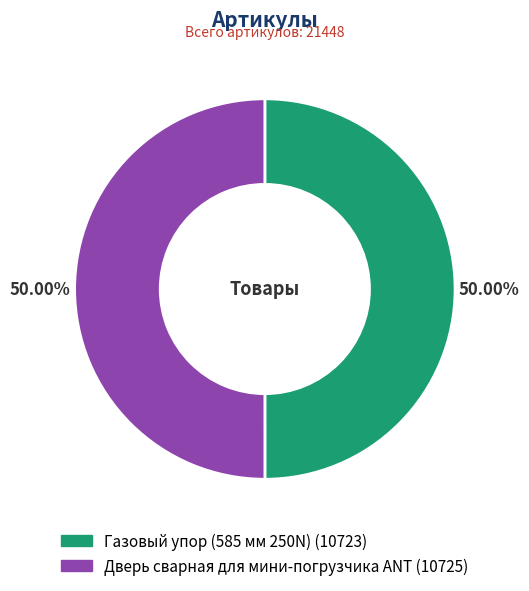

What is the ratio of the value at Газовый упор (585 мм 250N) to the value at Дверь сварная для мини-погрузчика ANT?

1.0